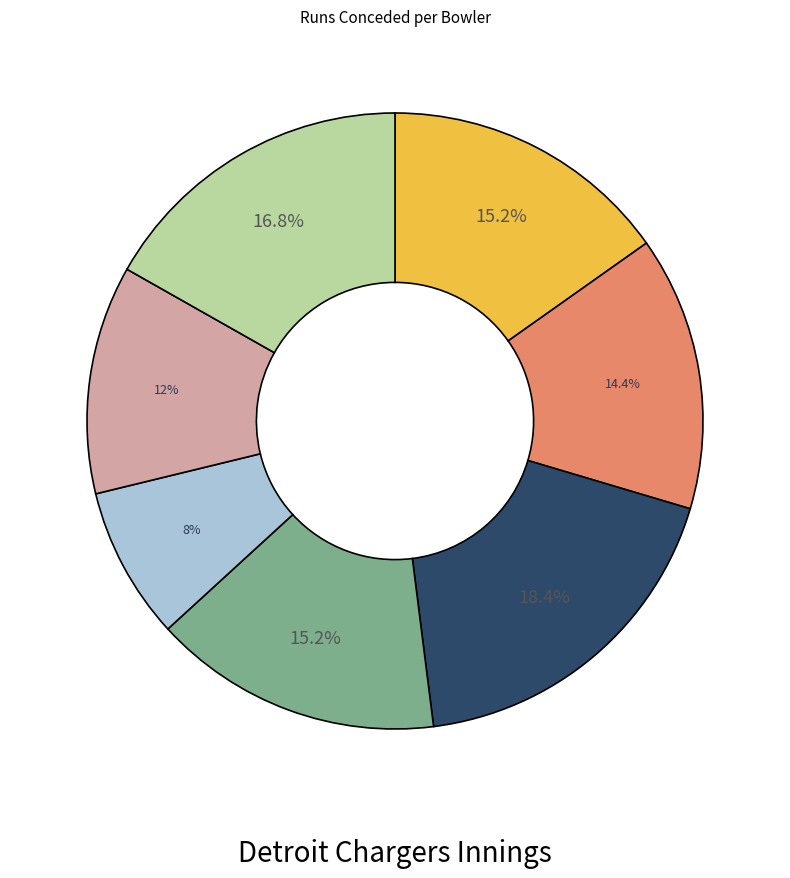

Is there a majority slice in this chart?

No